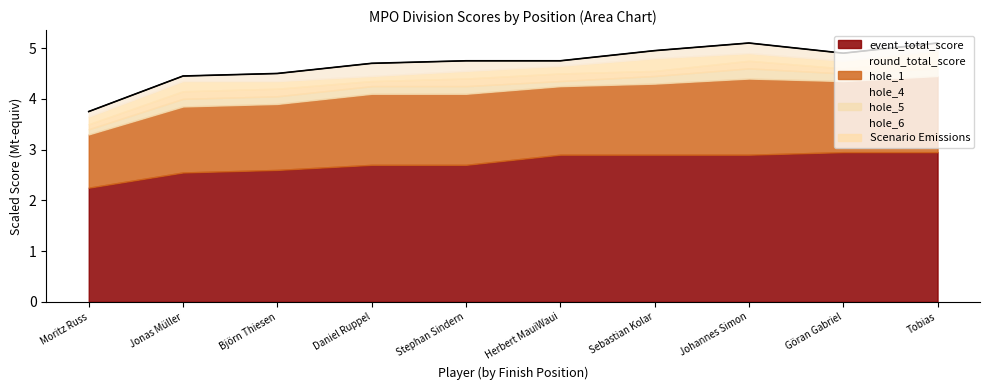

At which label does event_total_score reach its minimum?

Moritz Russ